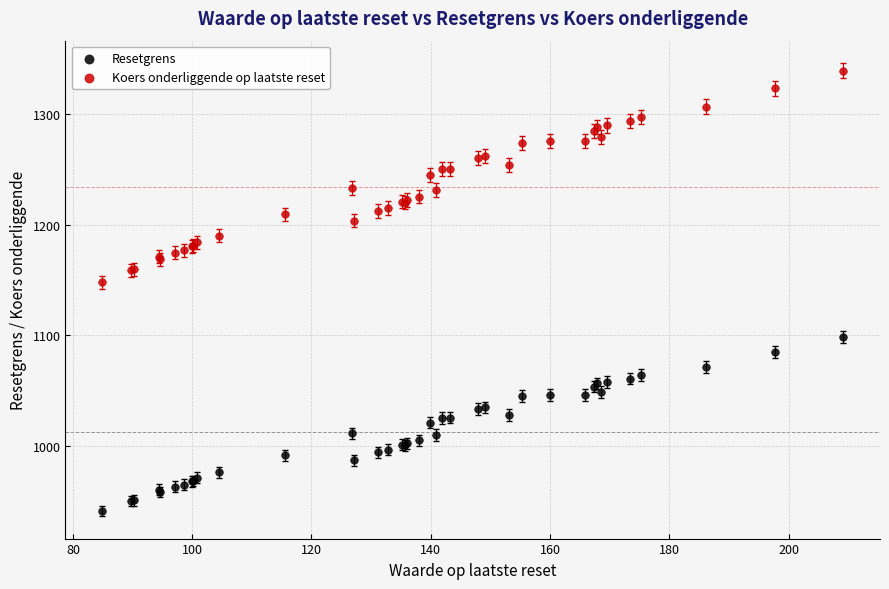

Across all series, what Y value is closest to 1140?

1147.9